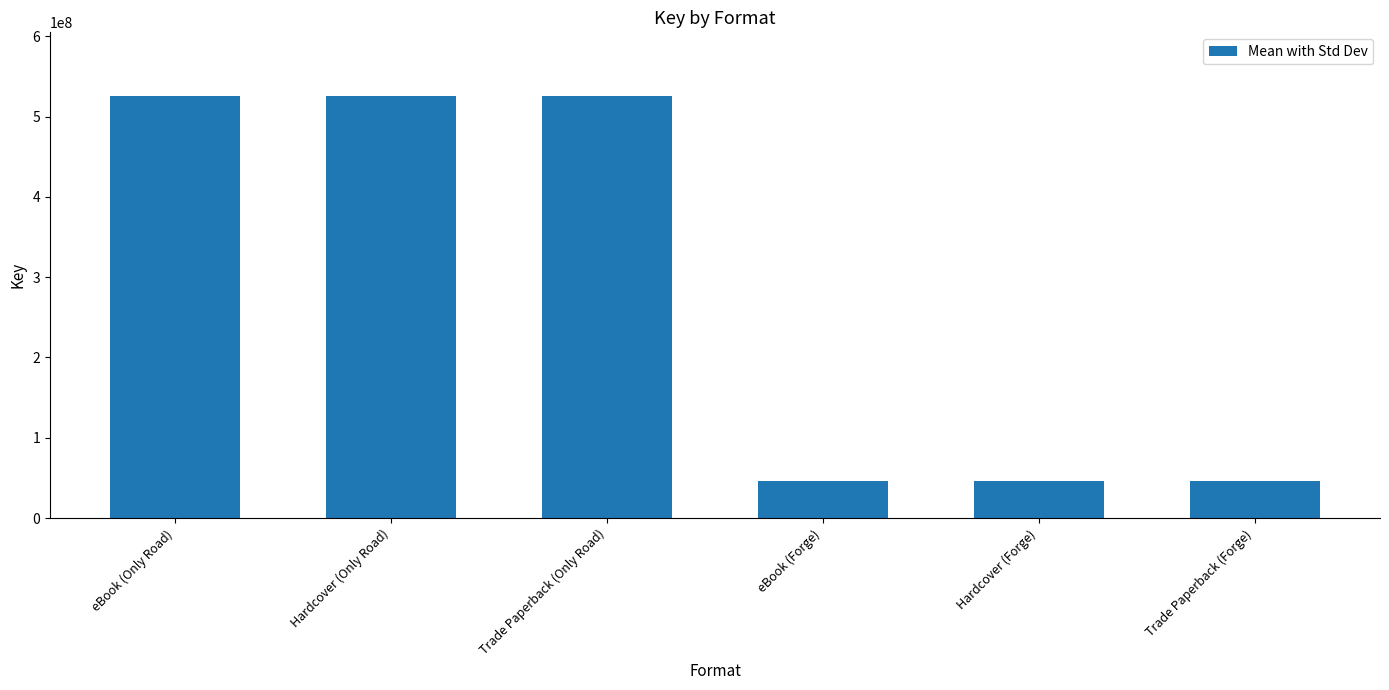

What is the difference between the values at Hardcover (Forge) and Trade Paperback (Only Road)?

479421570